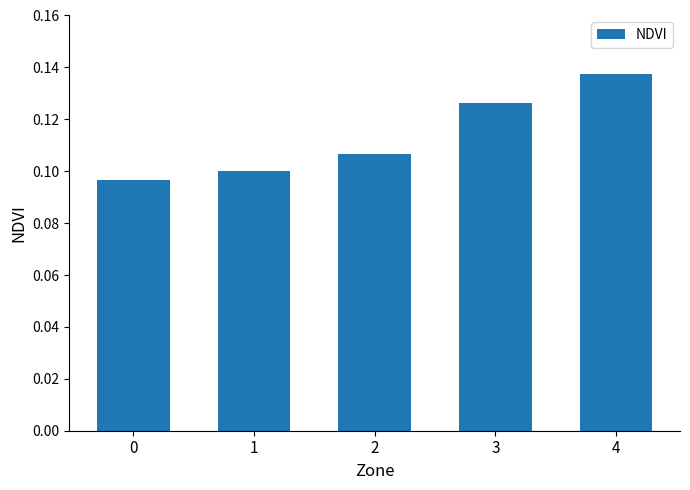

Which category has the highest value across all series?

4